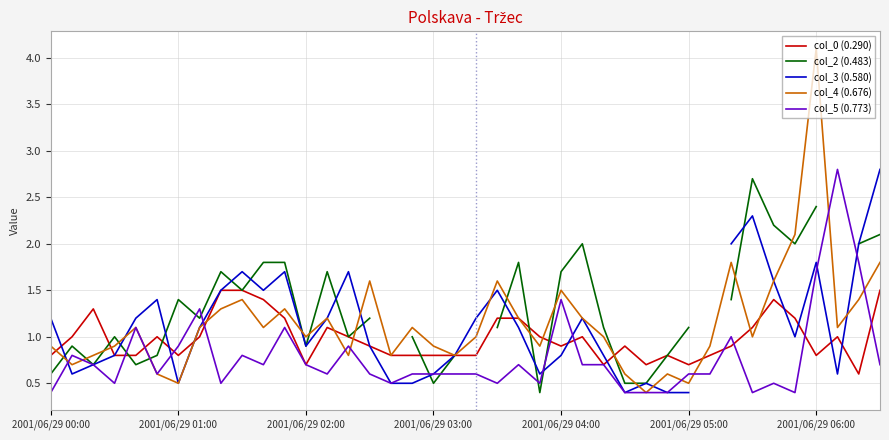

What are all the series names shown in the legend?

col_0 (0.290), col_2 (0.483), col_3 (0.580), col_4 (0.676), col_5 (0.773)